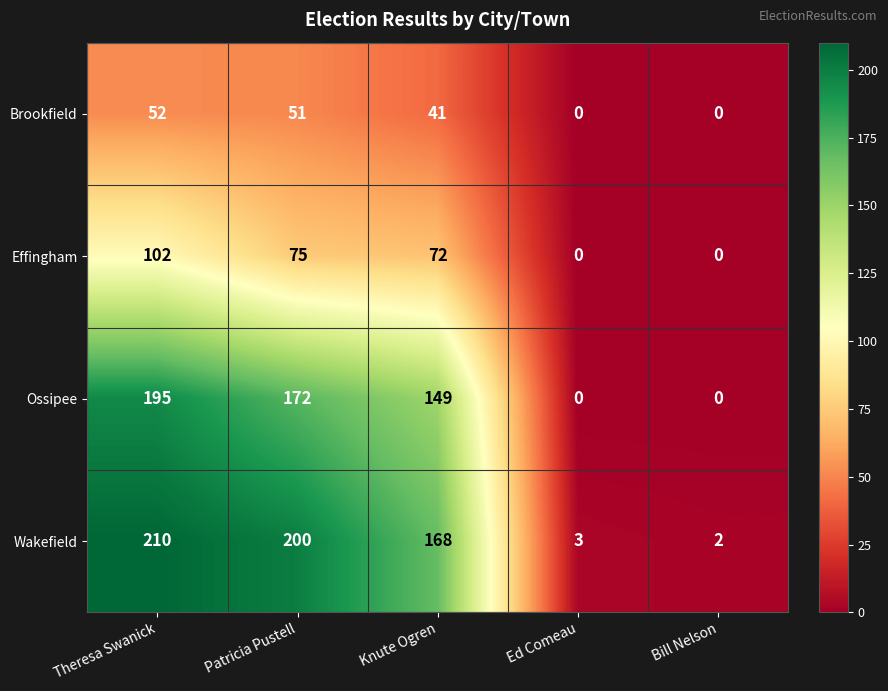

Is it true that Brookfield equals 51 at Patricia Pustell?

True